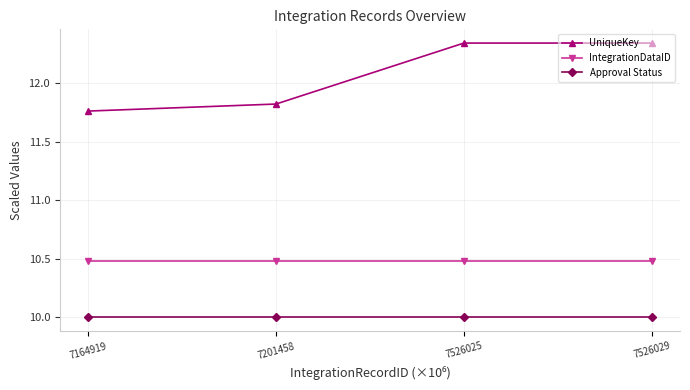

True or false: UniqueKey has a value of 3.5 at 7526029.

False